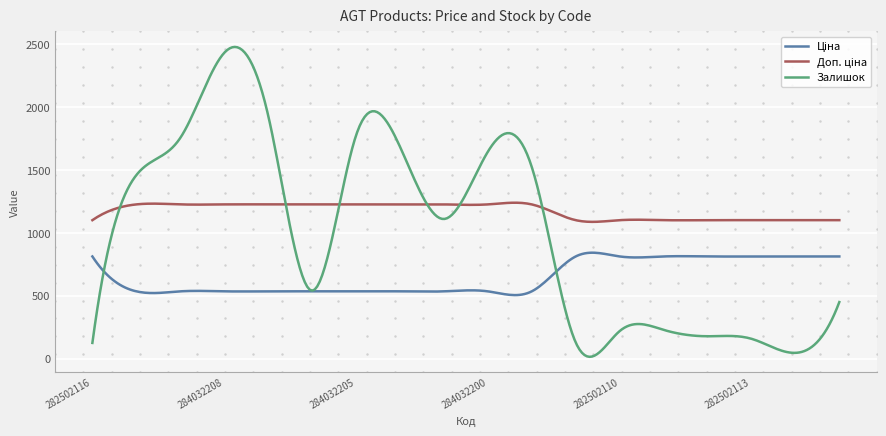

Which series has the largest range (max minus min)?

Залишок